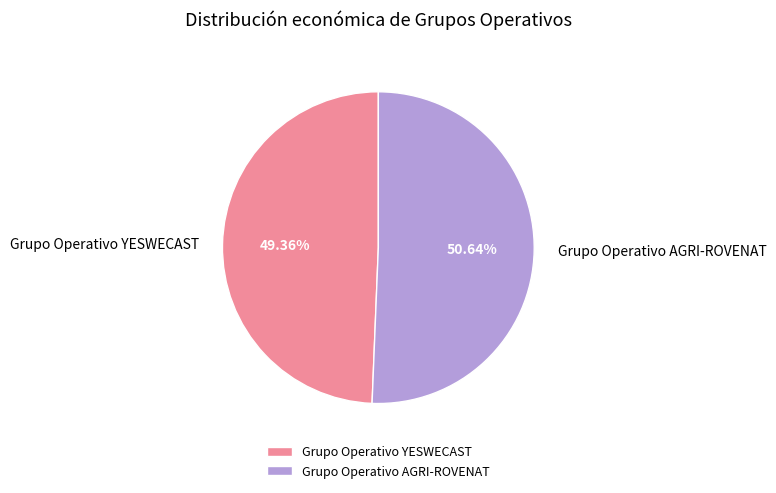

What is the majority slice?

Grupo Operativo AGRI-ROVENAT